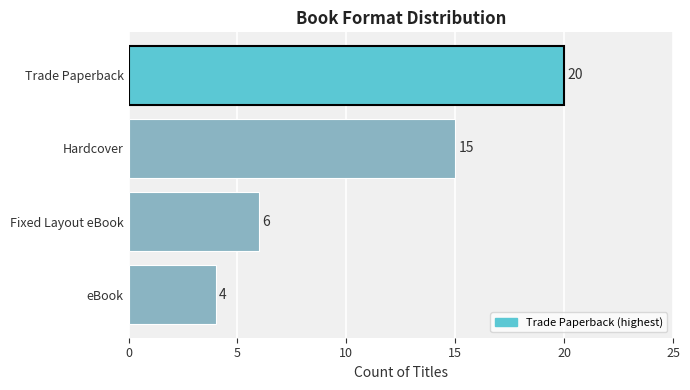

What is the average value?

11